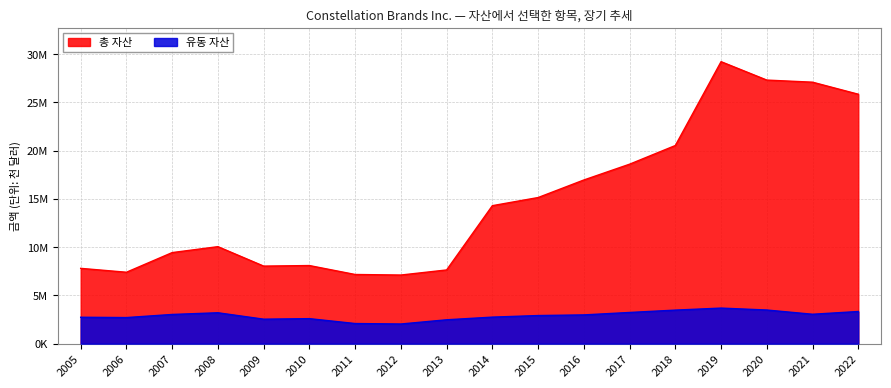

Does the chart display data point markers on the line(s)?

No